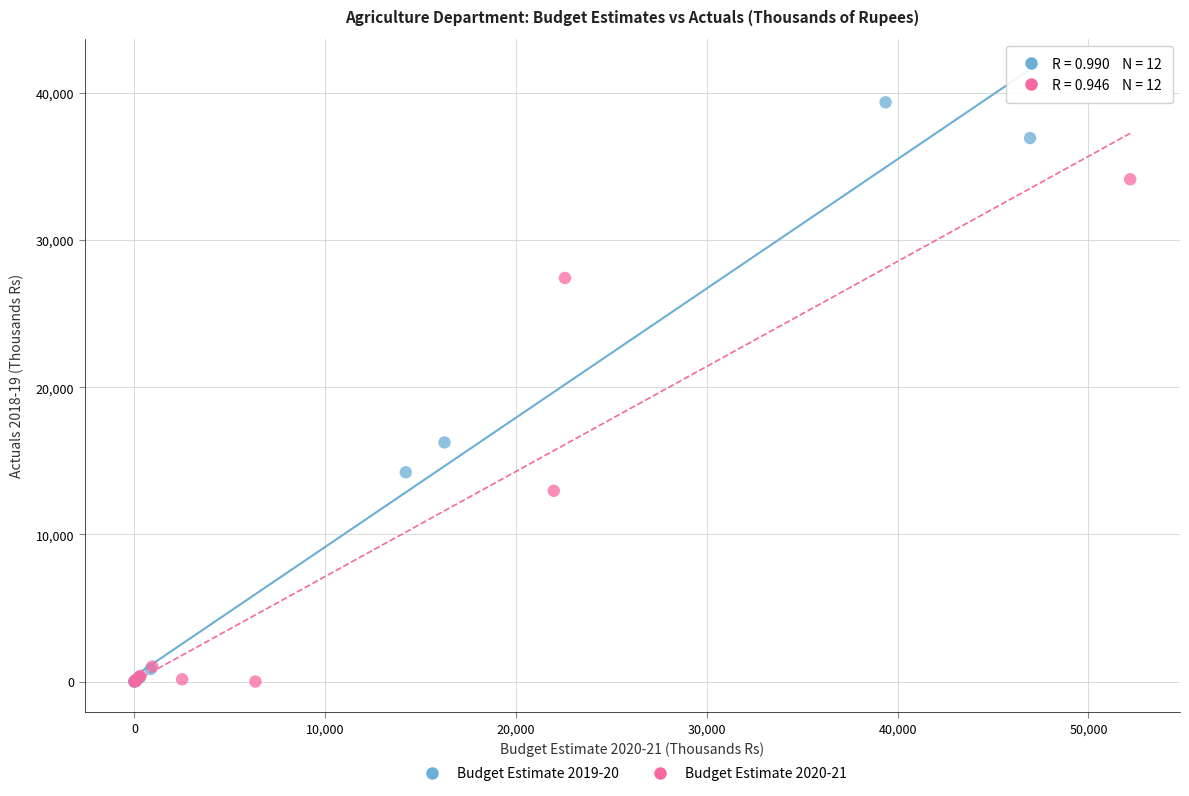

Which series has the widest spread of Y values?

Budget Estimate 2019-20